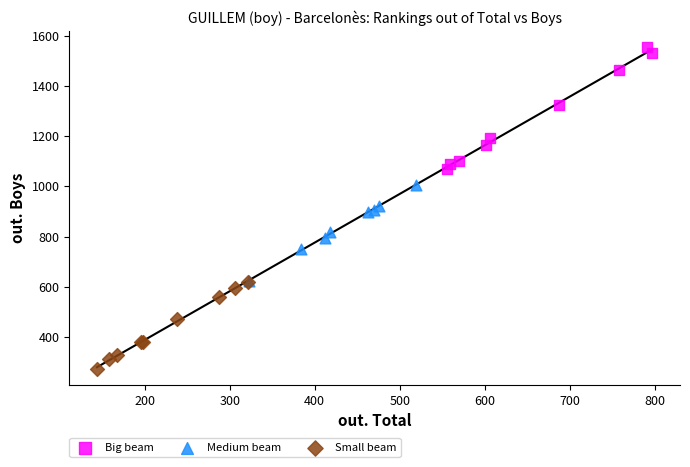

Which series has the largest Y range (max minus min)?

Big beam